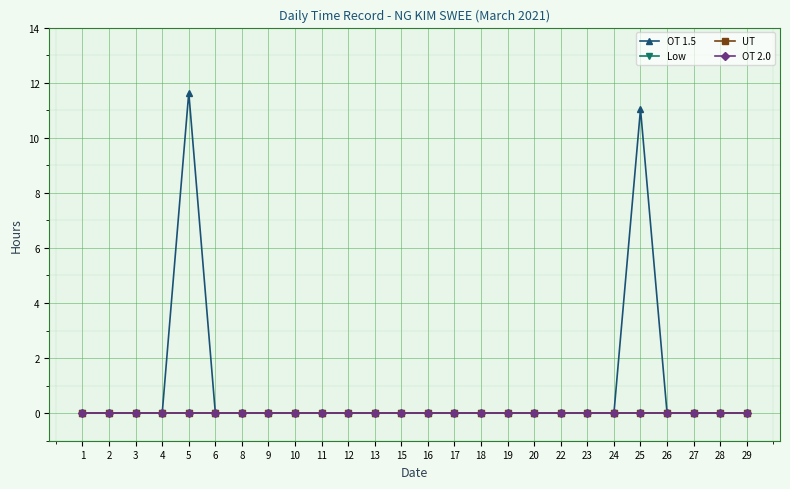

Between 19 and 28, which series saw the biggest shift?

OT 1.5